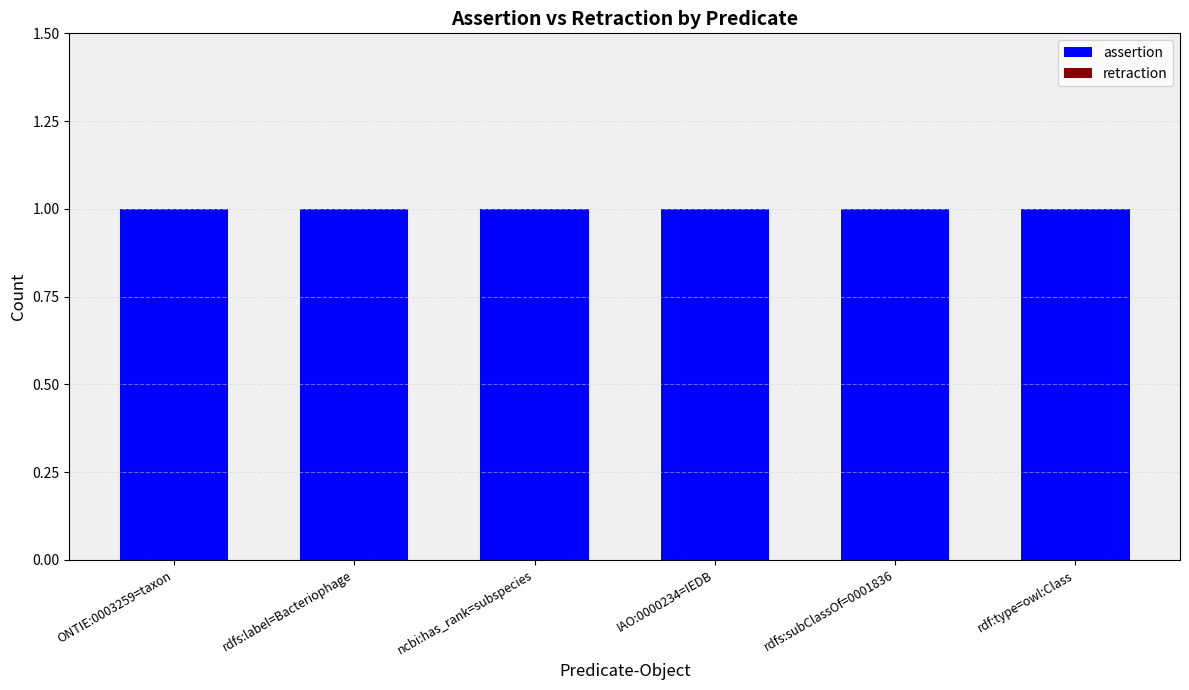

Count the number of categories in the chart.

6